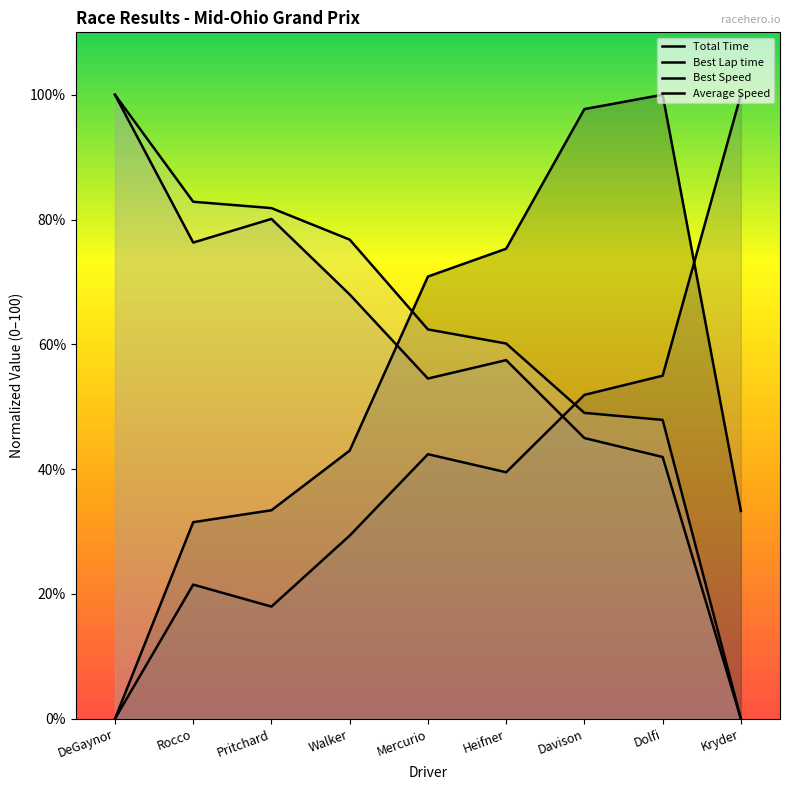

What value does the Average Speed series have at Walker?

76.8